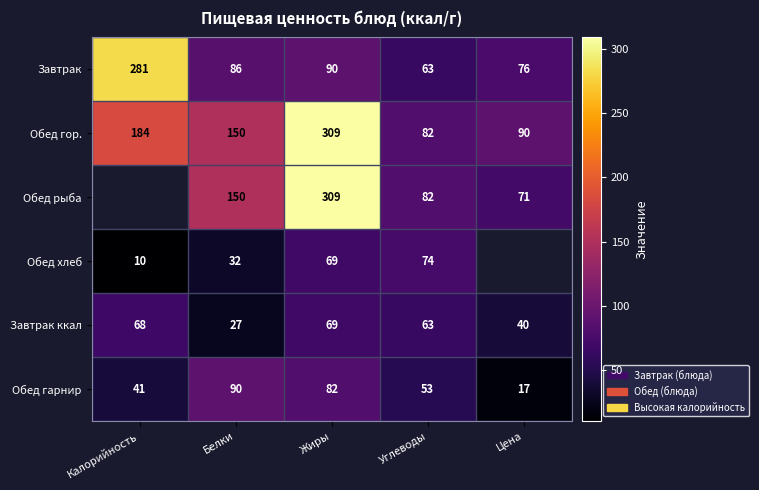

What is the spread (max minus min) of values at Белки?

123